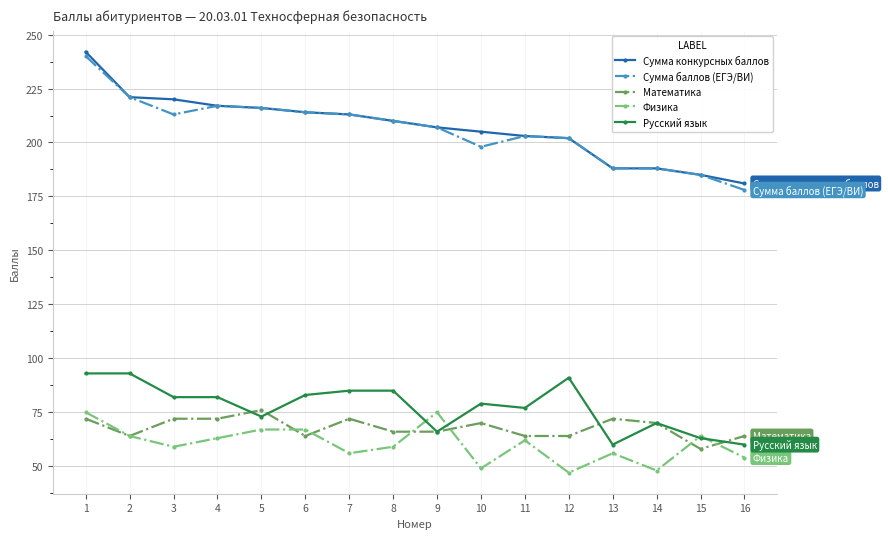

At which label does Сумма конкурсных баллов first exceed 210?

1